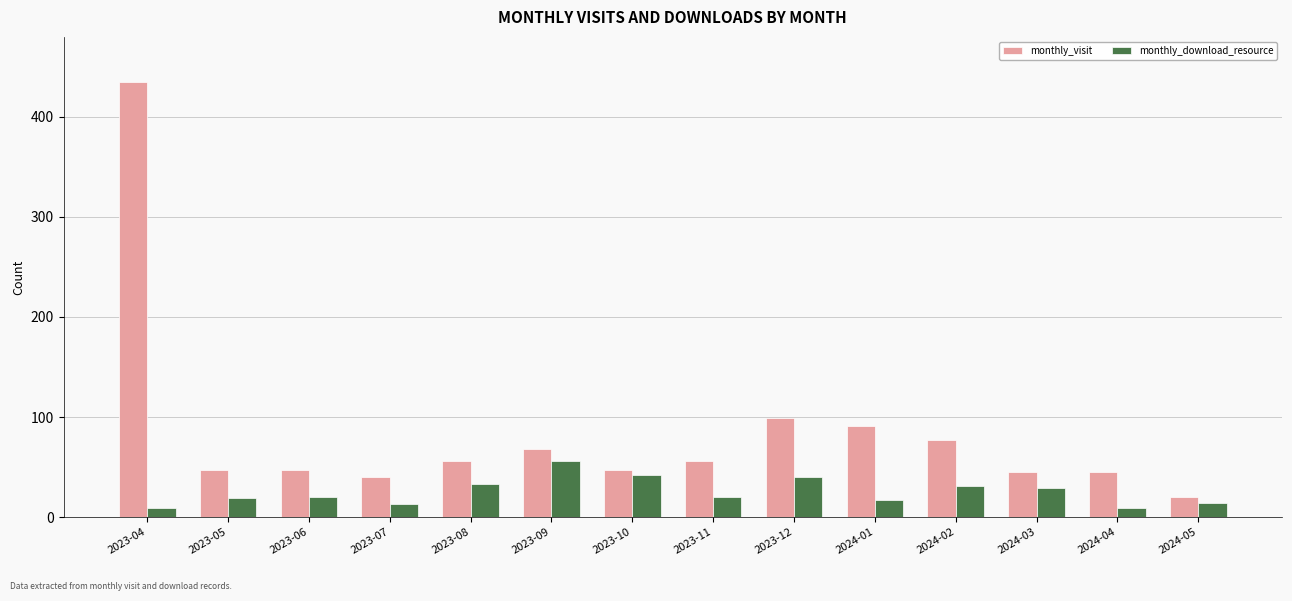

What are all the series names shown in the legend?

monthly_visit, monthly_download_resource